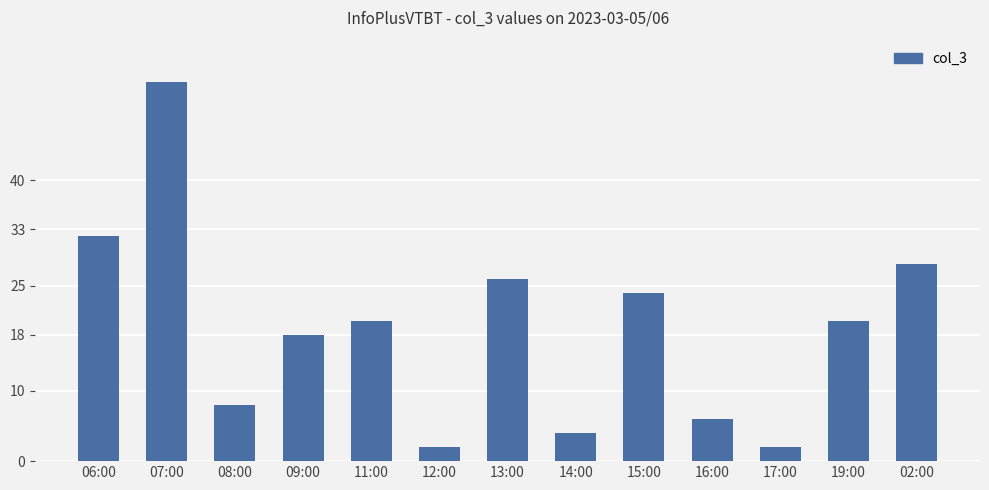

What is the difference between the maximum and second lowest values?

52